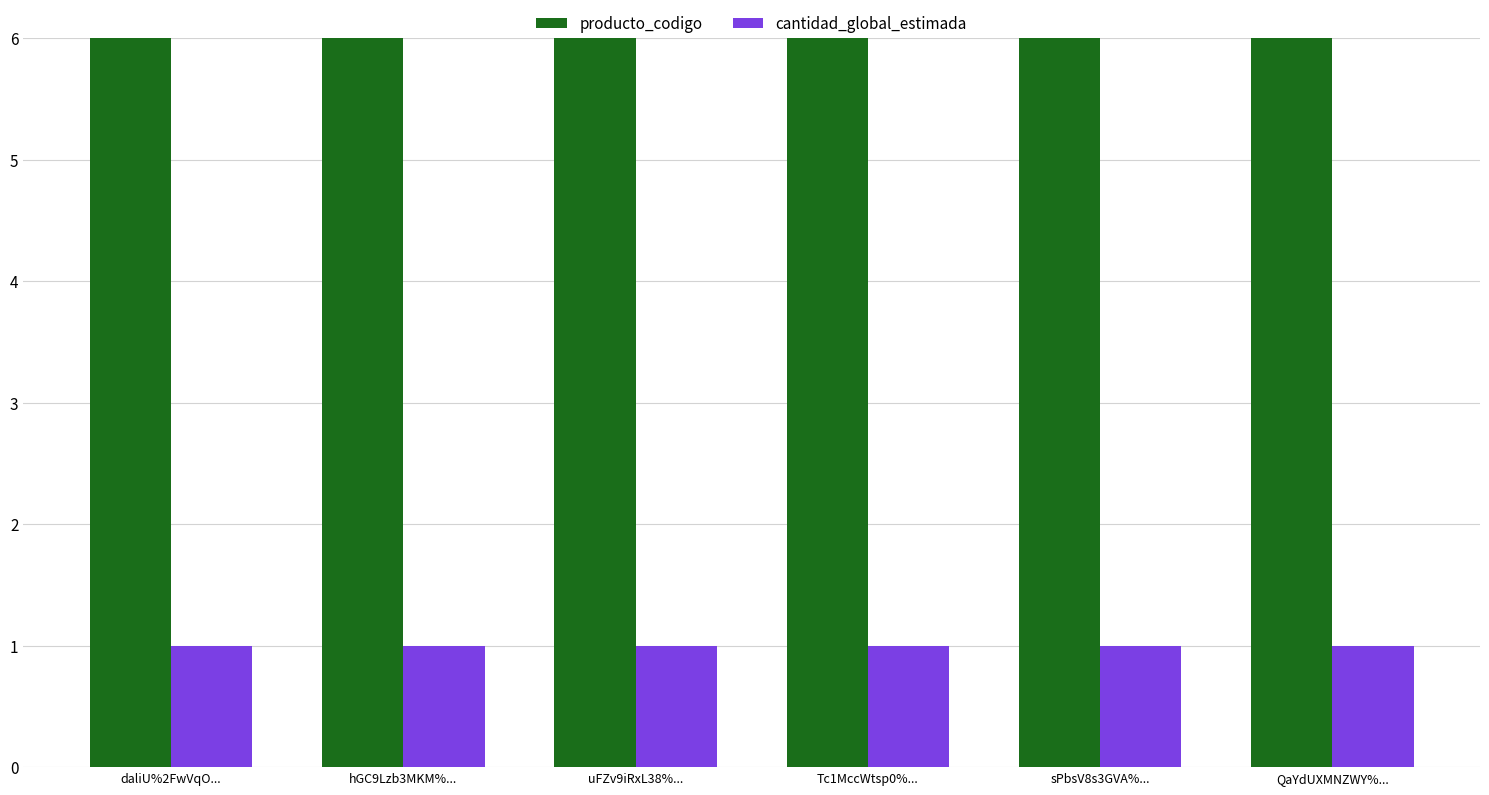

What is the approximate value of cantidad_global_estimada at Tc1MccWtsp0%...?

1